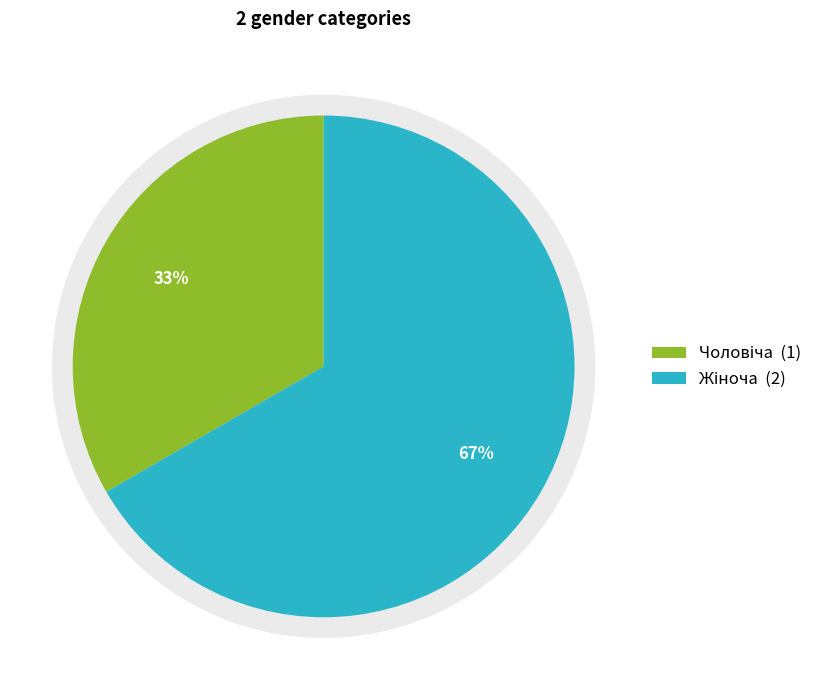

Which category has the biggest portion of the pie?

Жіноча